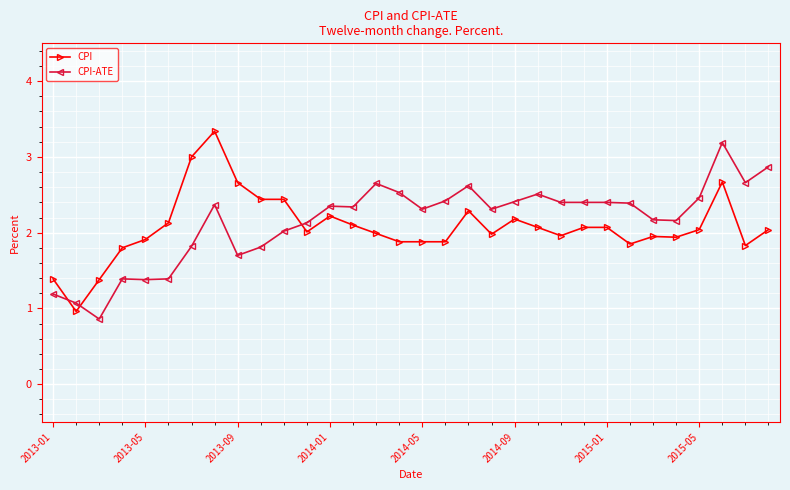

What is the minimum value for CPI-ATE?

0.9